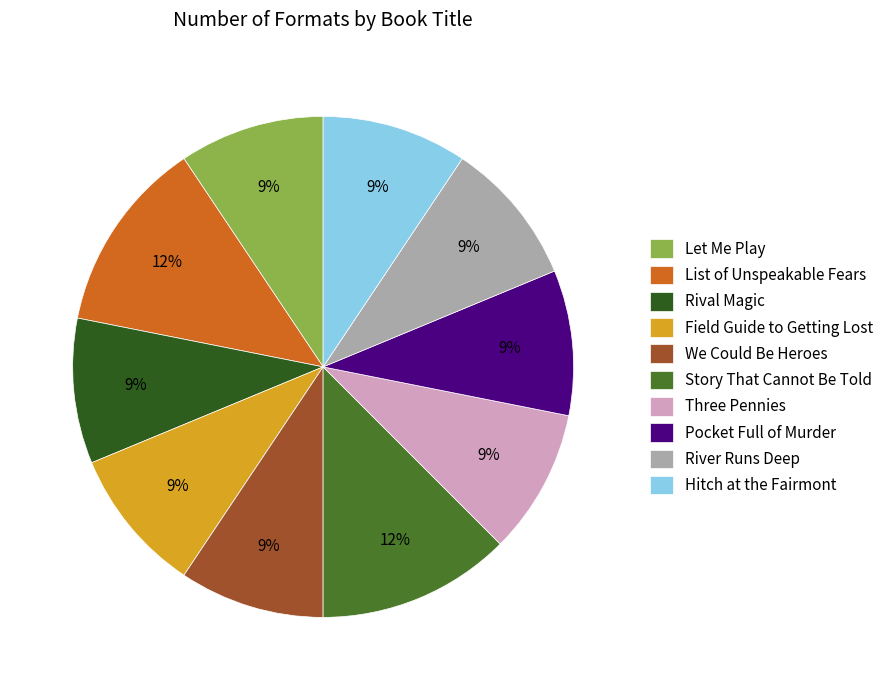

To the nearest percent, what percentage of the pie is Pocket Full of Murder?

9%